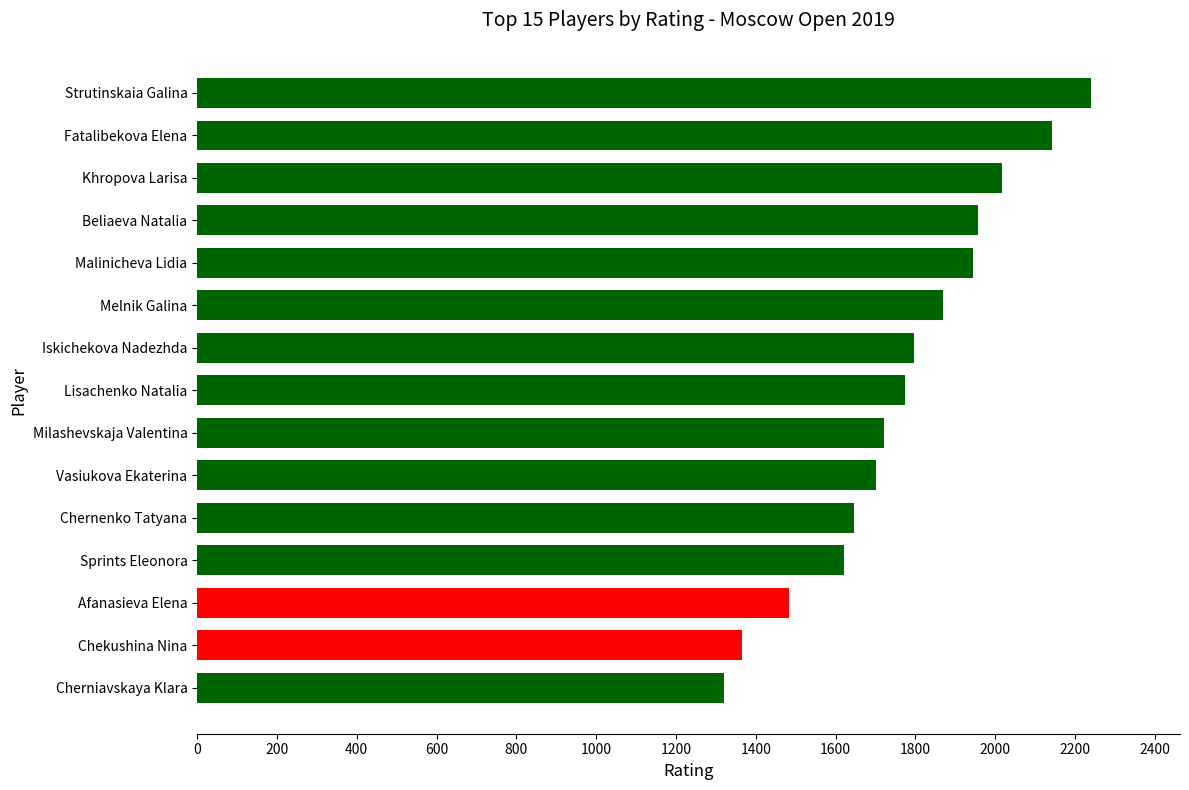

What is the approximate value at Chernenko Tatyana, to the nearest 10?

1650